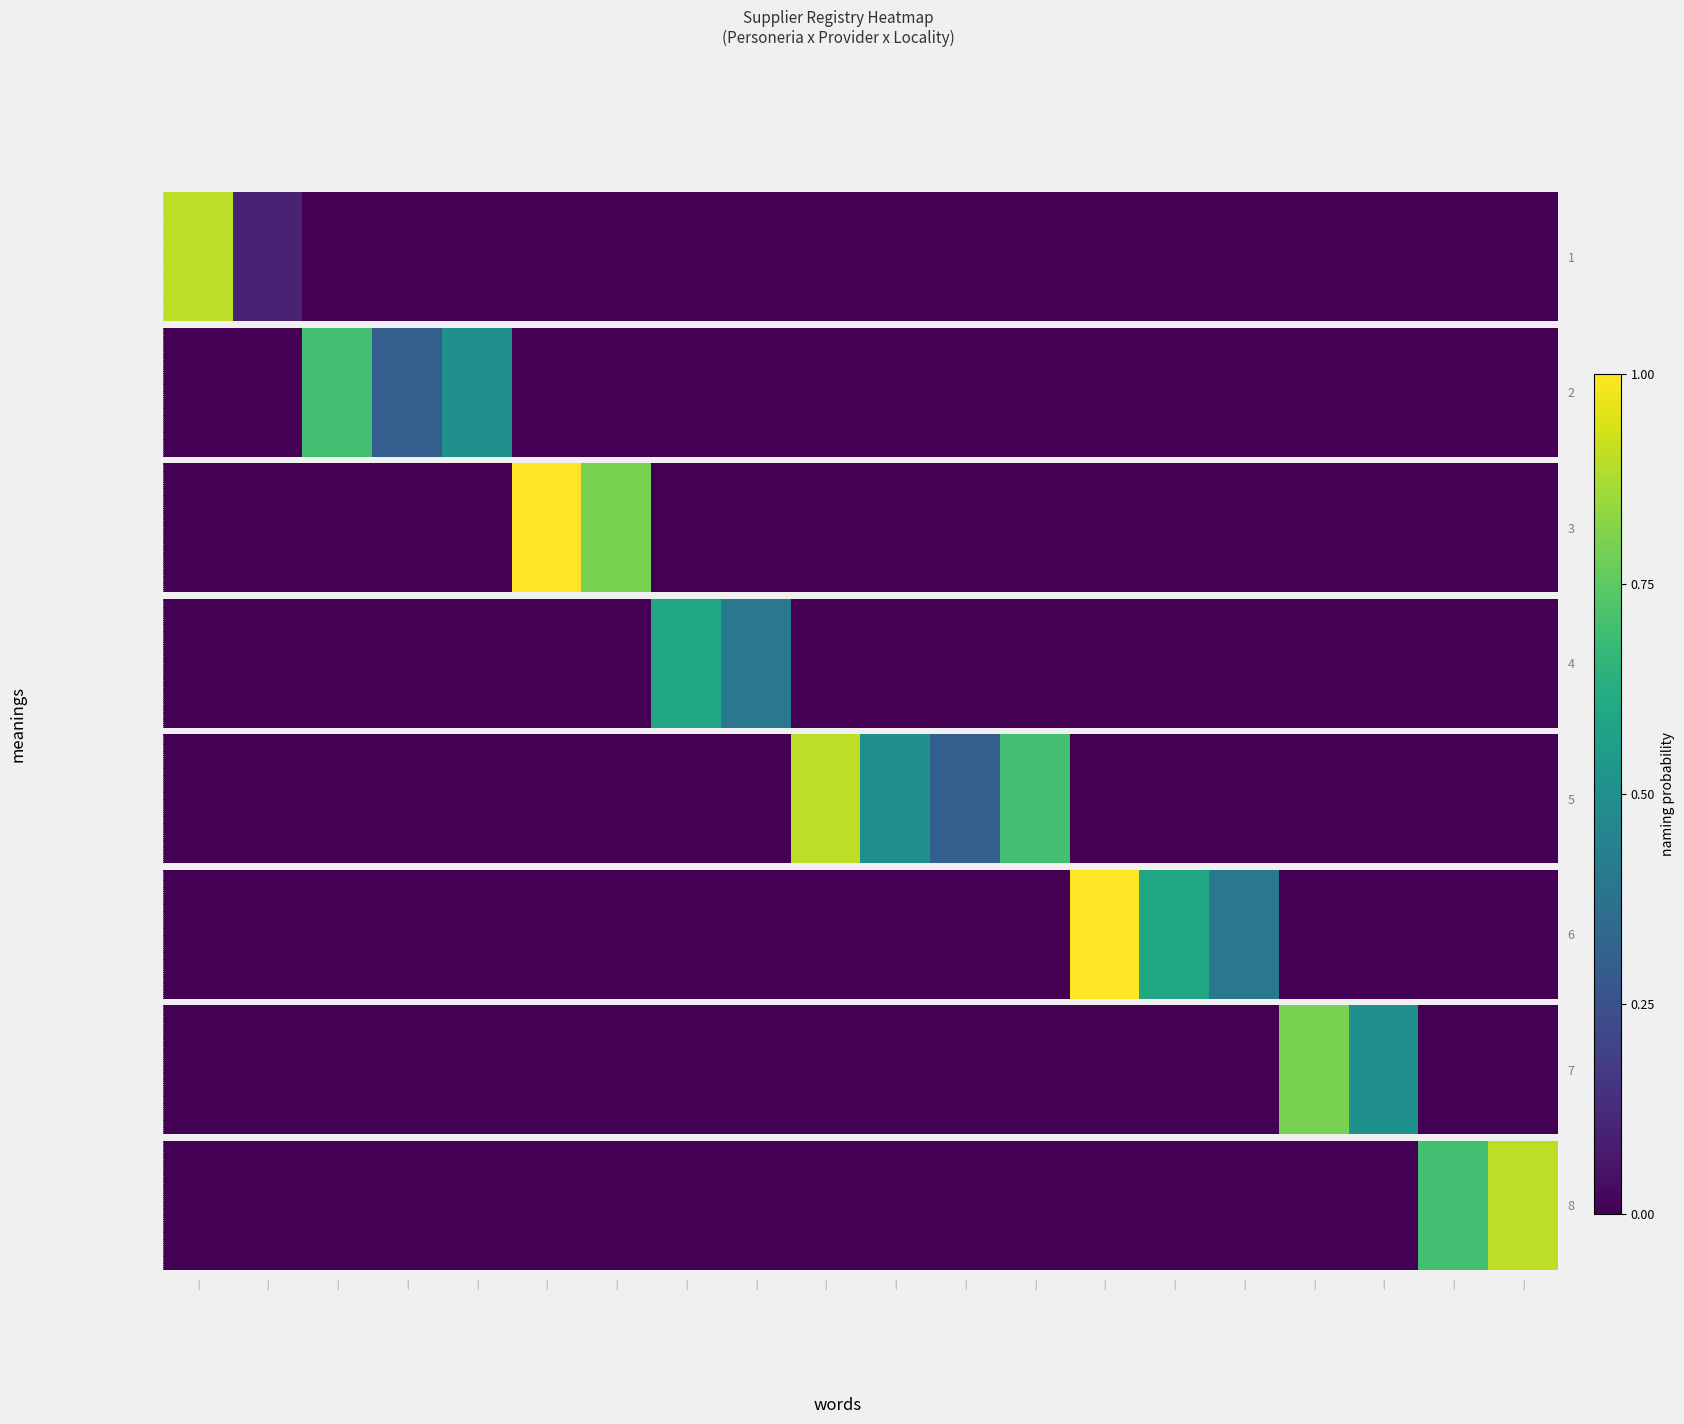

The chart shows a value of 0.5 at |. True or false?

False